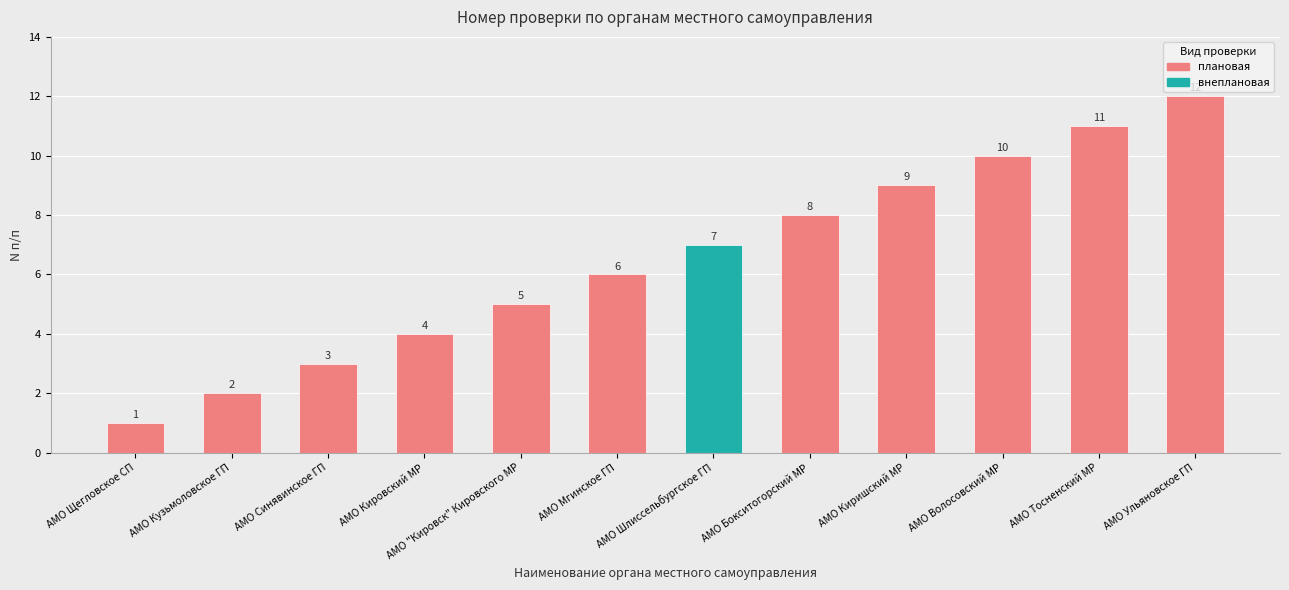

What position from the left is АМО Волосовский МР?

10